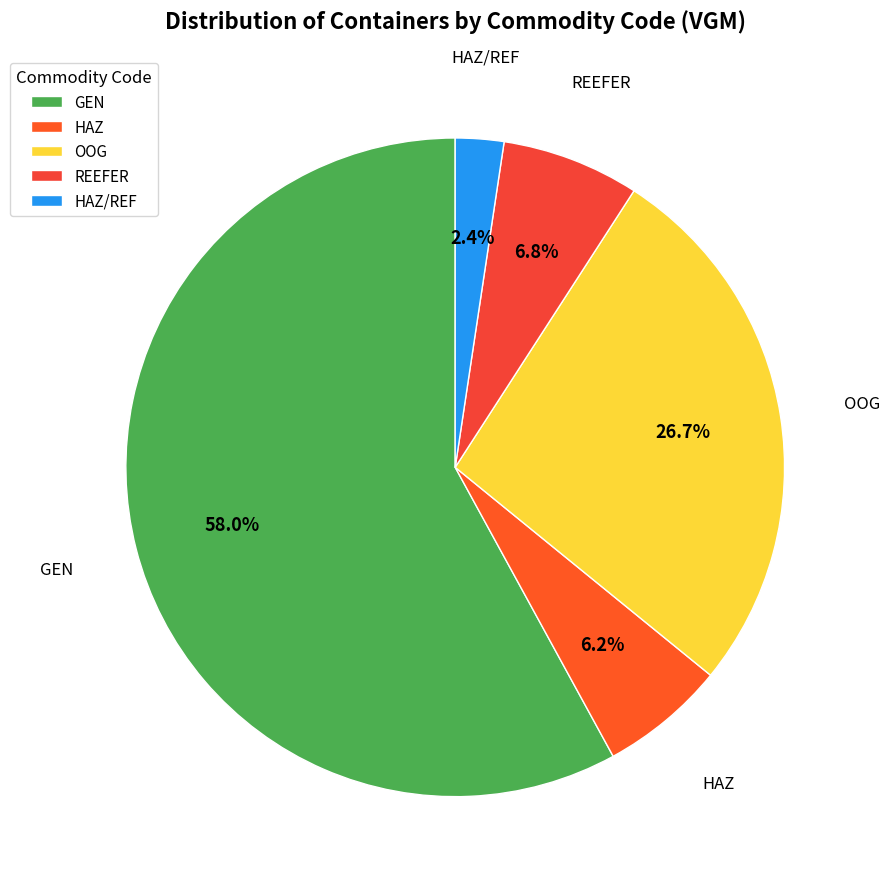

How many slices are in this pie chart?

5